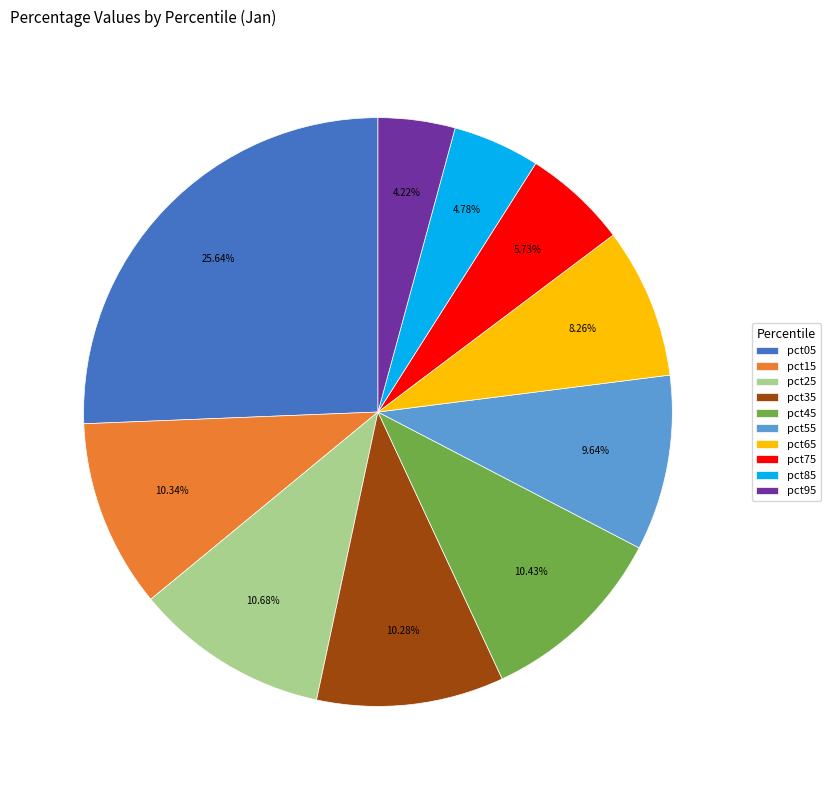

Is the sum of pct05 and pct65 greater than half?

No